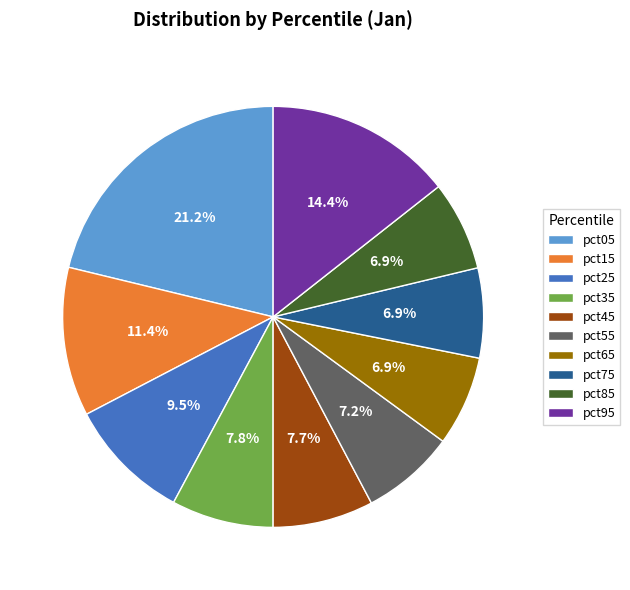

Is there a majority slice in this chart?

No